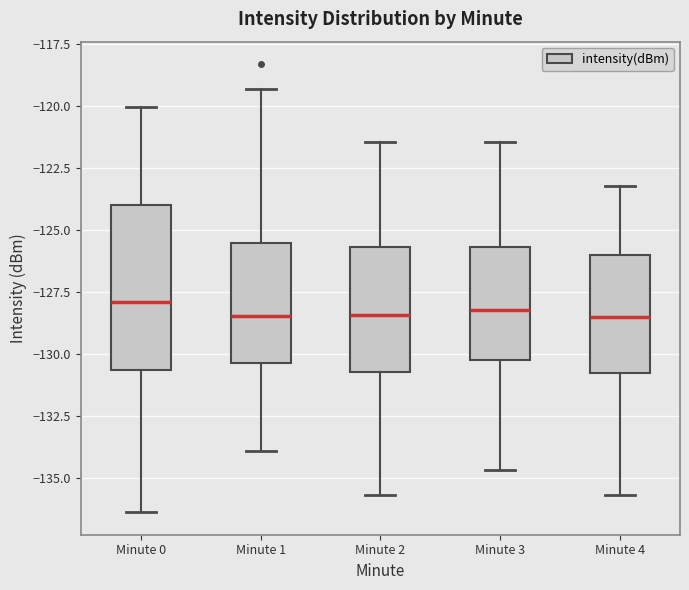

Where is the upper edge of the box for Minute 3 on the y-axis? The values are not printed on the chart, so give them approximately, as read against the axis.

-125.5